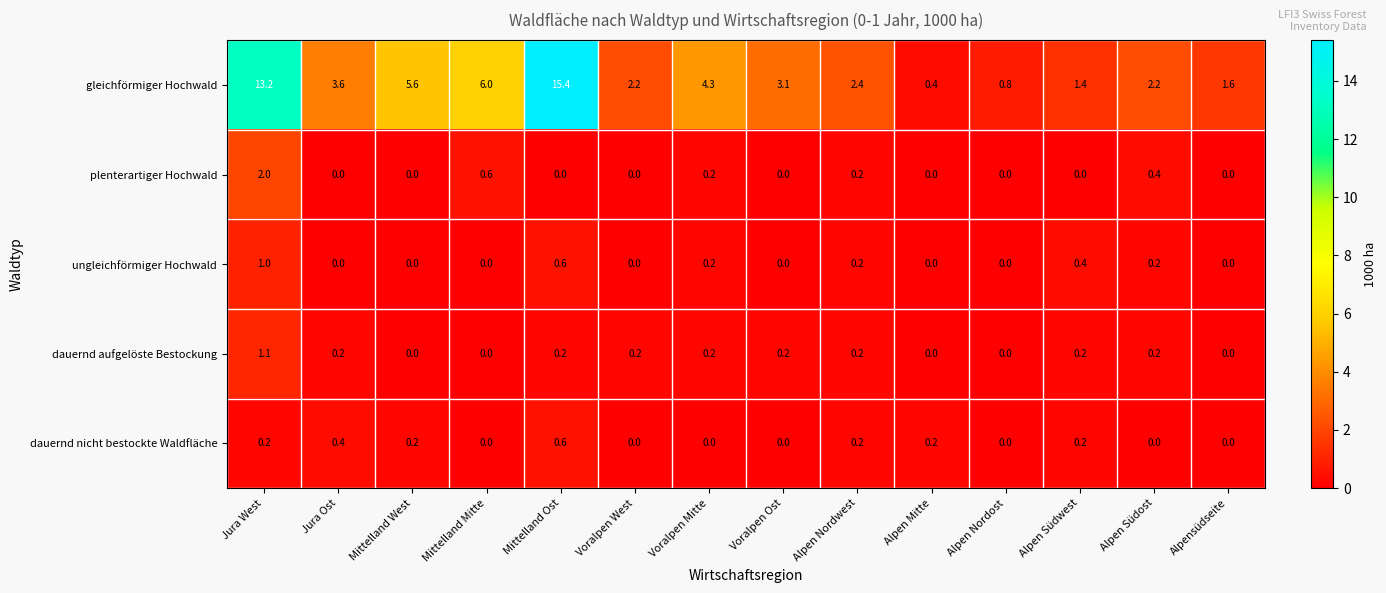

Which series changed the most between Mittelland Ost and Alpensüdseite?

gleichförmiger Hochwald